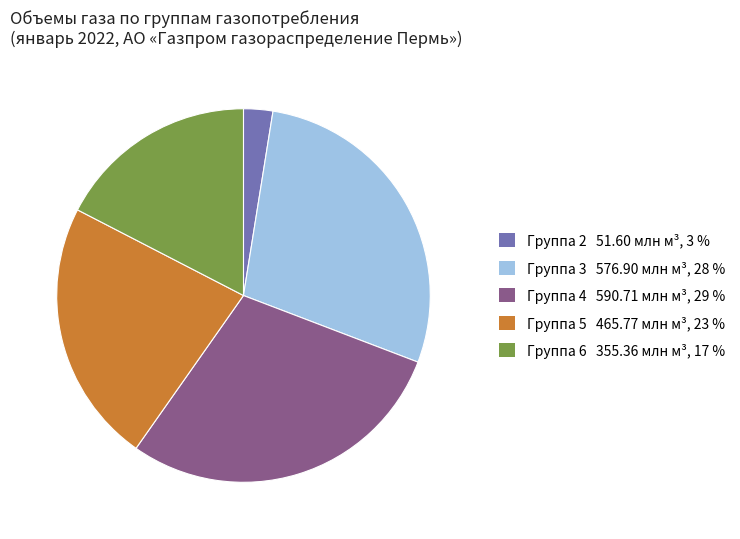

Count the number of slices in the pie.

5